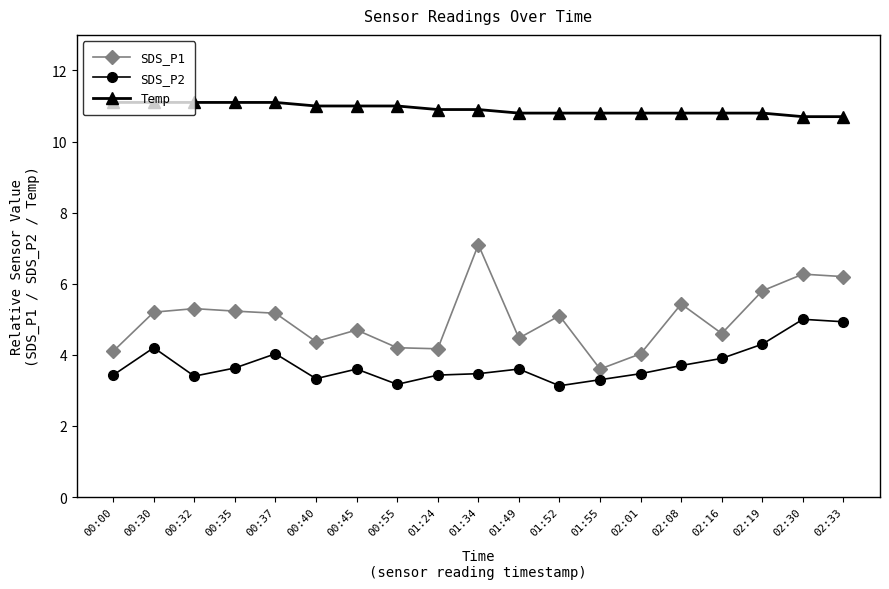

Which series changed the most between 00:40 and 01:55?

SDS_P1